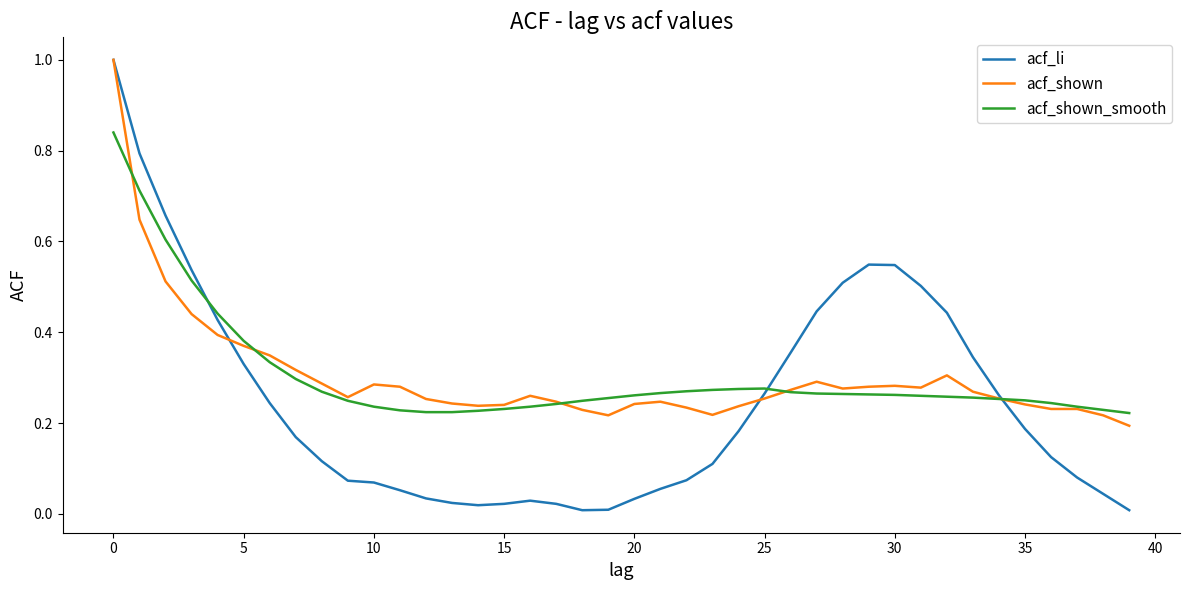

What is the greatest value displayed?

1.0